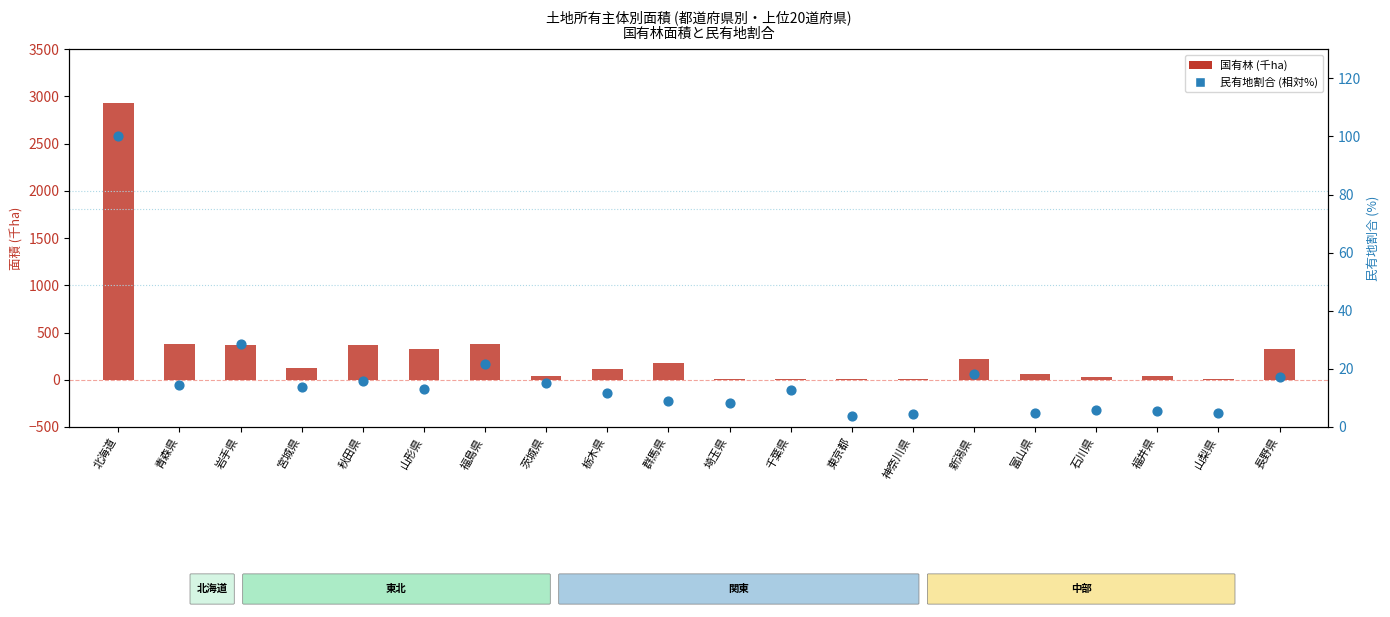

Which series has the largest total across all categories?

国有林 (千ha)